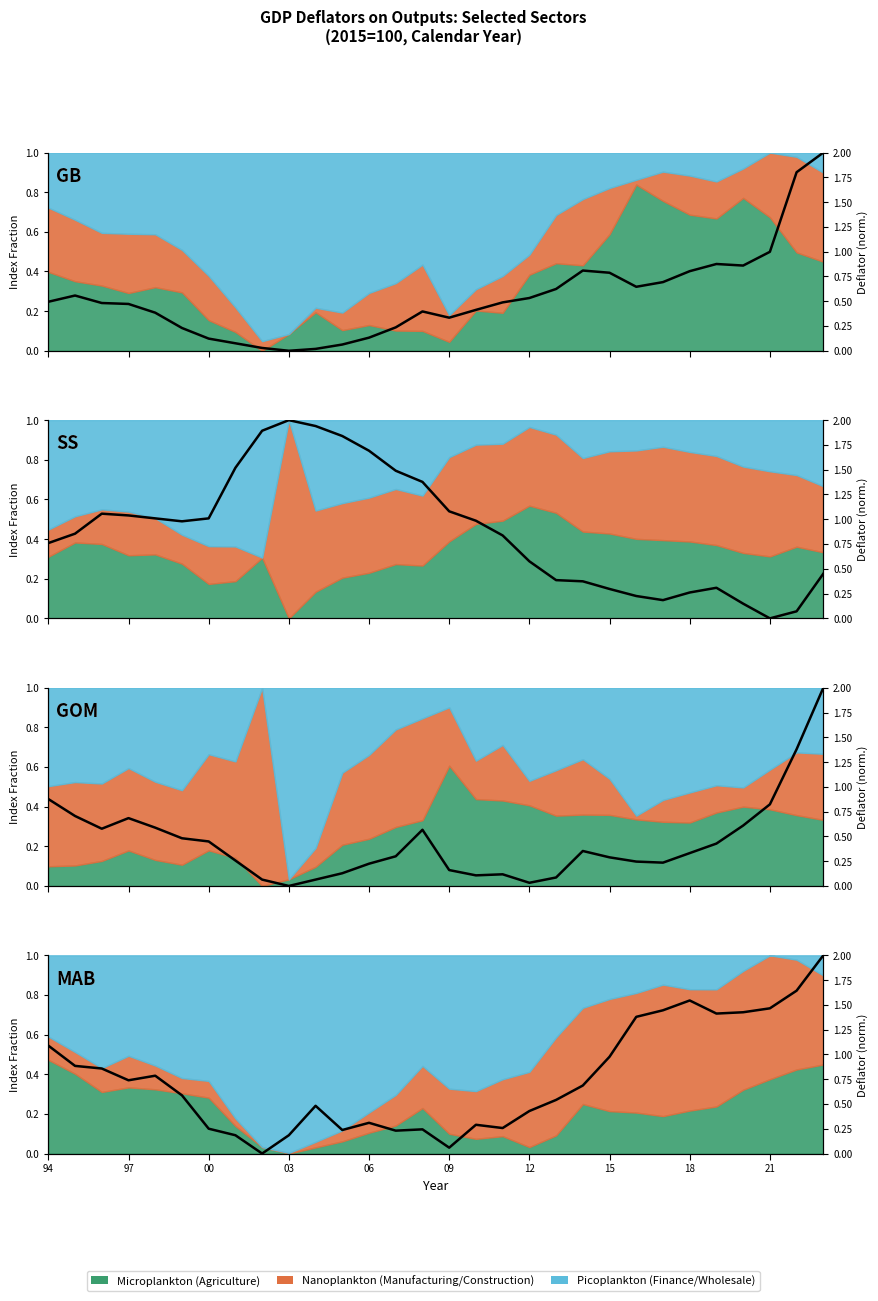

Reading left to right, list all the values displayed in this chart.

GB: 0.5	0.6	0.5	0.5	0.4	0.2	0.1	0.1	0.0	0.0	0.0	0.1	0.1	0.2	0.4	0.3	0.4	0.5	0.5	0.6	0.8	0.8	0.6	0.7	0.8	0.9	0.9	1.0	1.8	2.0
SS: 0.8	0.9	1.1	1.0	1.0	1.0	1.0	1.5	1.9	2.0	1.9	1.8	1.7	1.5	1.4	1.1	1.0	0.8	0.6	0.4	0.4	0.3	0.2	0.2	0.3	0.3	0.1	0.0	0.1	0.5
GOM: 0.9	0.7	0.6	0.7	0.6	0.5	0.4	0.3	0.1	0.0	0.1	0.1	0.2	0.3	0.6	0.2	0.1	0.1	0.0	0.1	0.4	0.3	0.2	0.2	0.3	0.4	0.6	0.8	1.4	2.0
MAB: 1.1	0.9	0.9	0.7	0.8	0.6	0.3	0.2	0.0	0.2	0.5	0.2	0.3	0.2	0.2	0.1	0.3	0.3	0.4	0.5	0.7	1.0	1.4	1.4	1.5	1.4	1.4	1.5	1.6	2.0